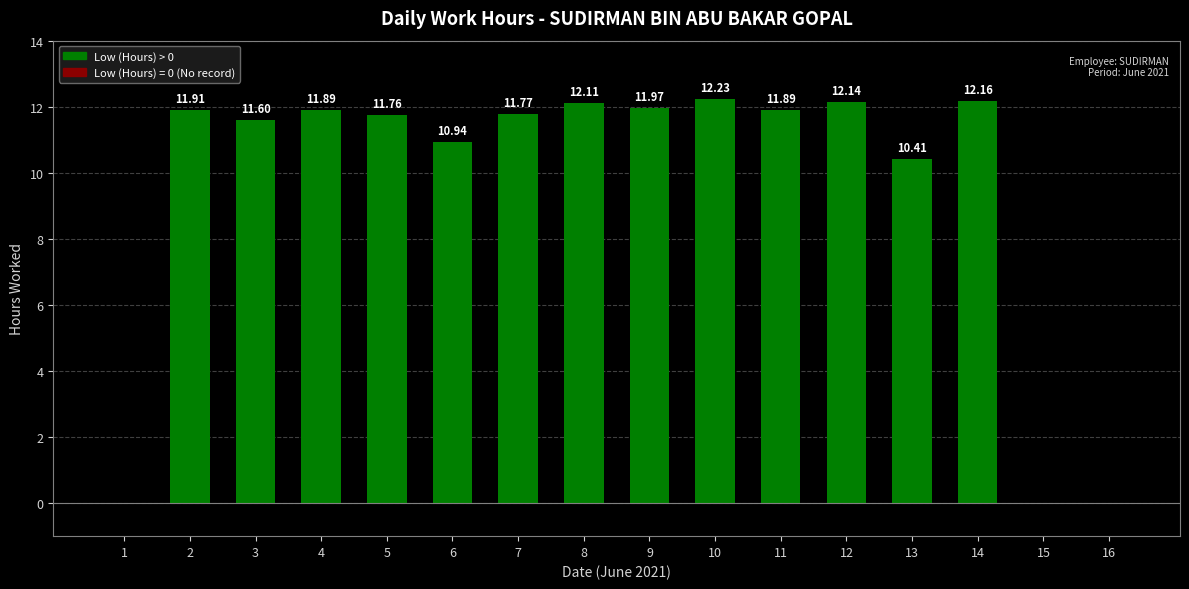

True or false: the data shows 11.9 at 4.

True